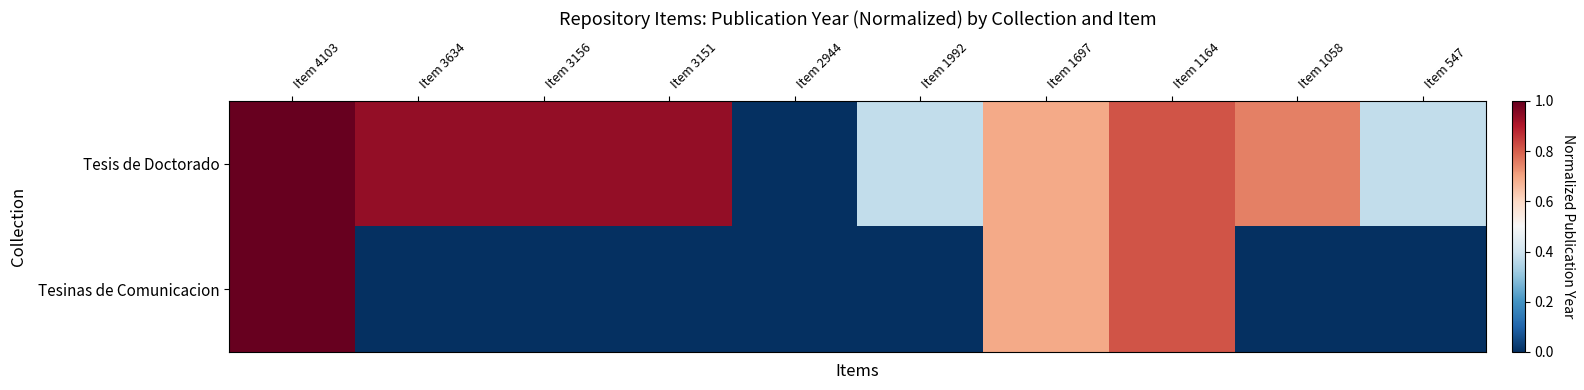

What is the spread (max minus min) of values at Item 1058?

0.8